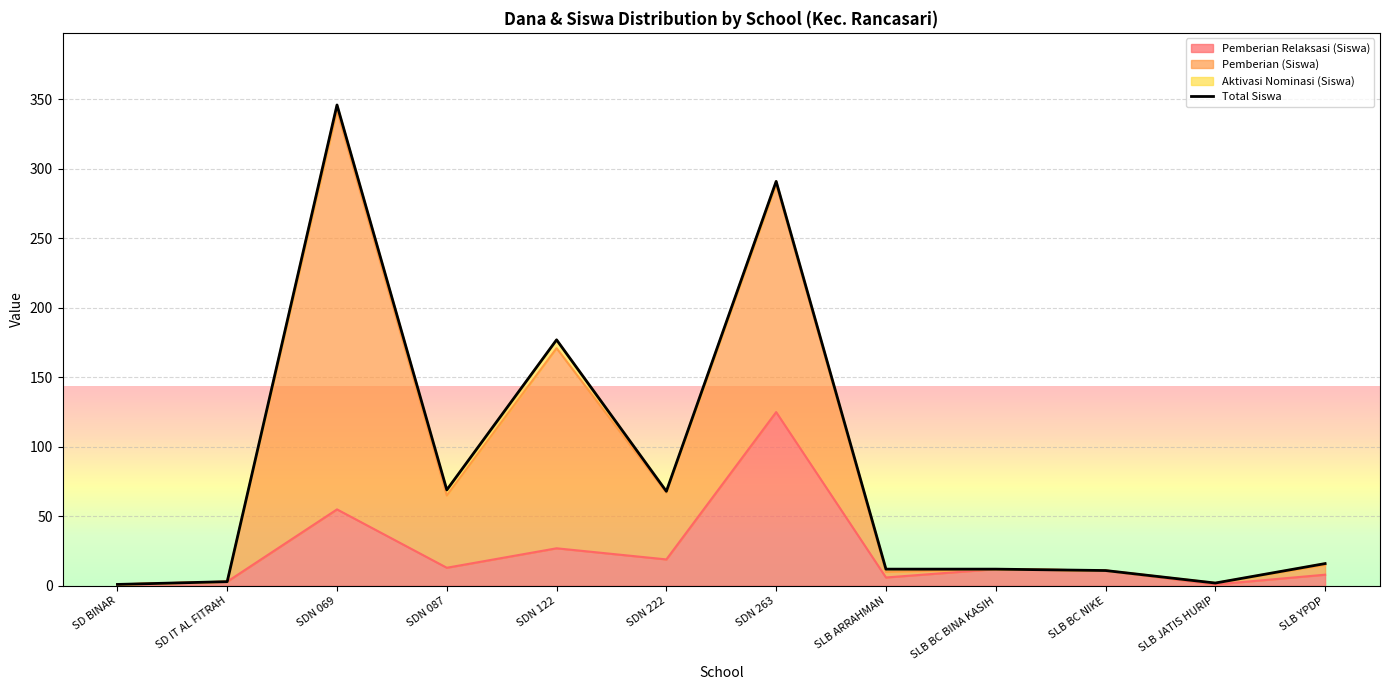

Where is the first local minimum?

SDN 087